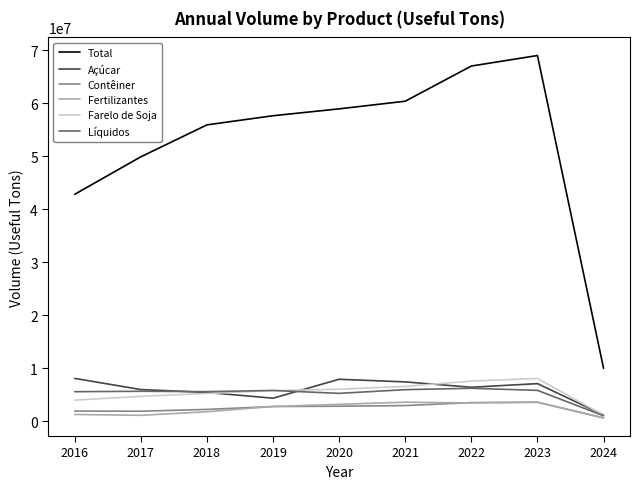

What is the minimum value shown in the chart?

609421